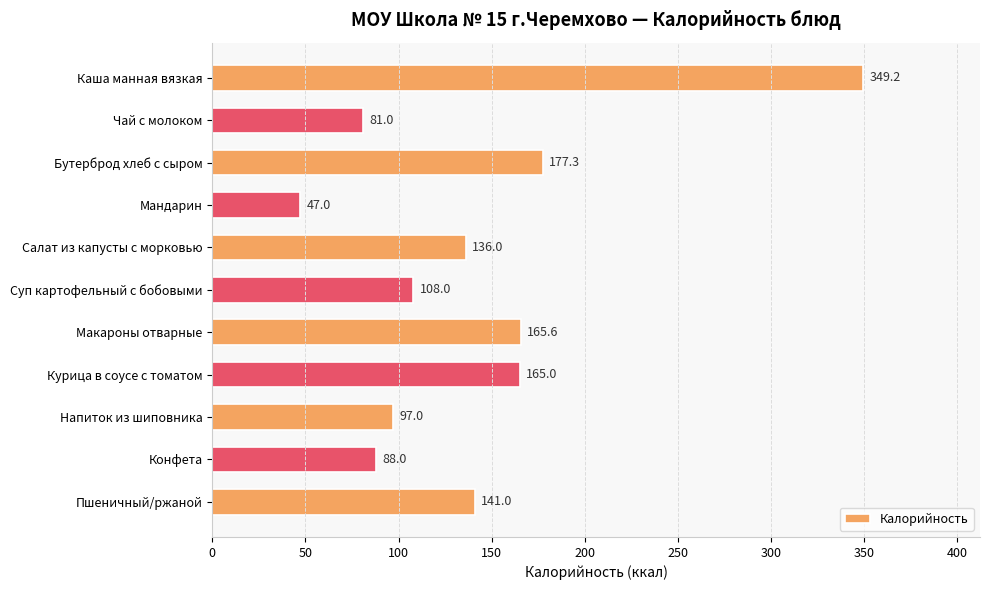

What position from the top is Напиток из шиповника?

9